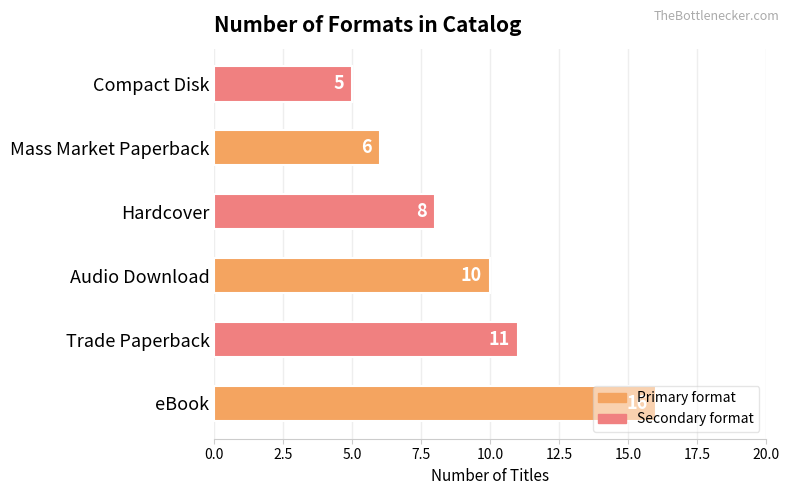

True or false: the data shows 14 at Hardcover.

False